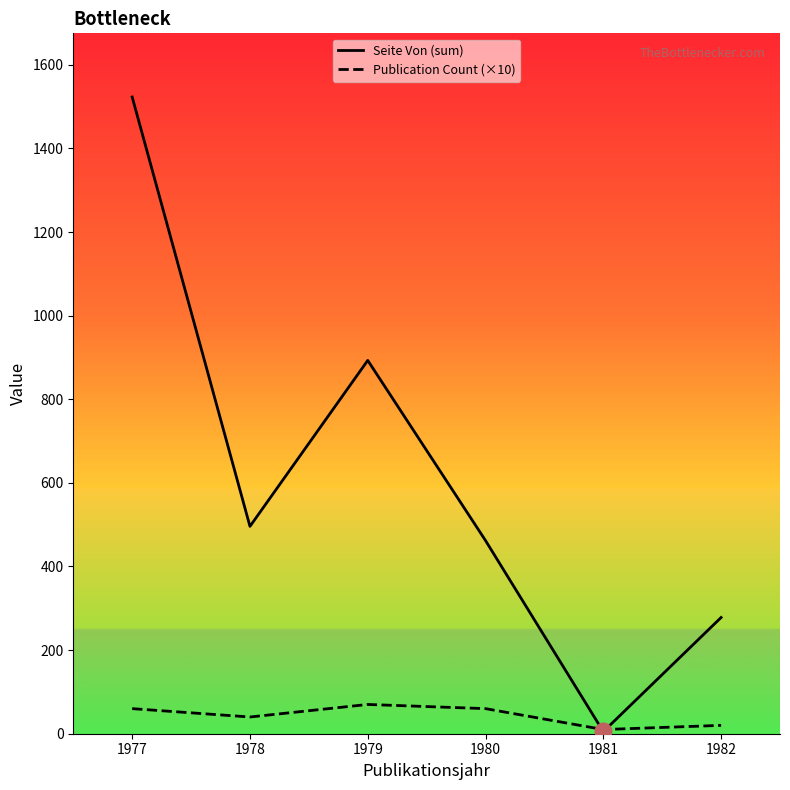

What is the value of the Seite Von (sum) point at the 4th from the left?

462